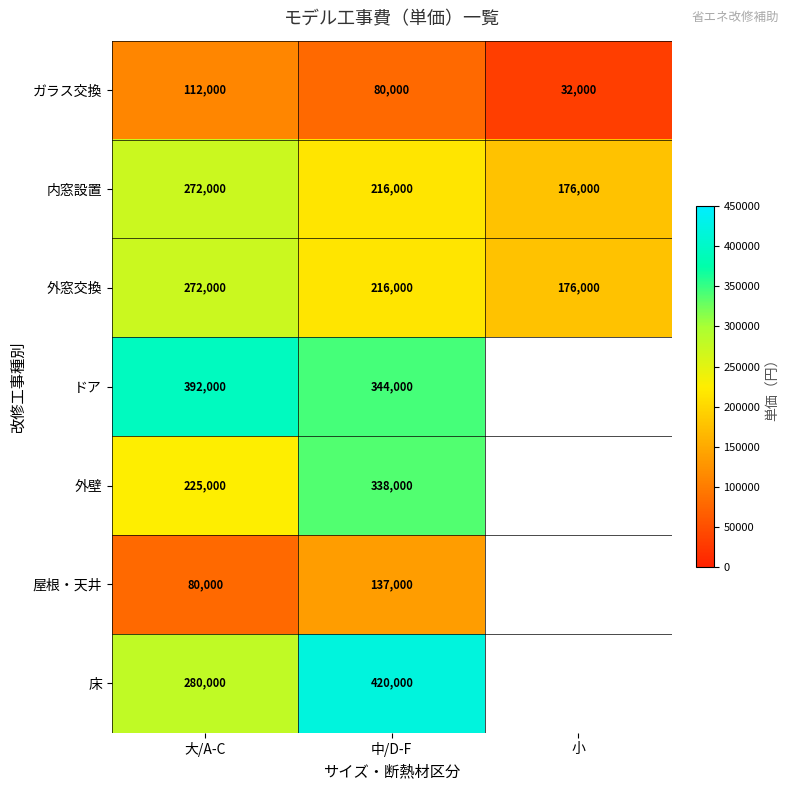

What is the minimum value shown in the chart?

32000.0